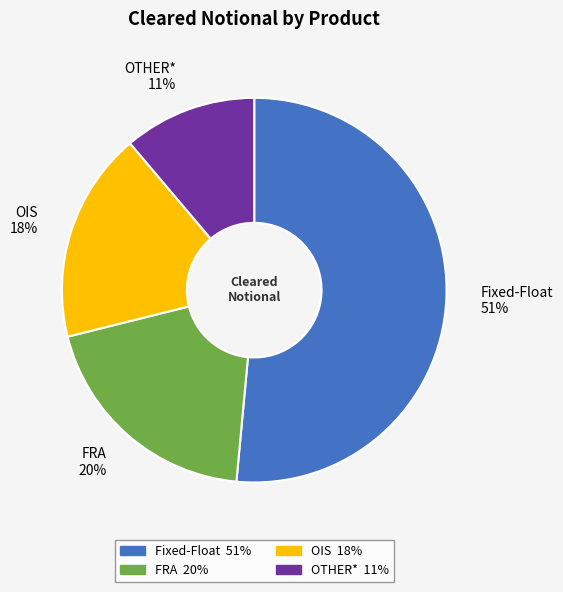

To the nearest percent, what is the combined percentage of OIS 18% and OTHER* 11%?

29%